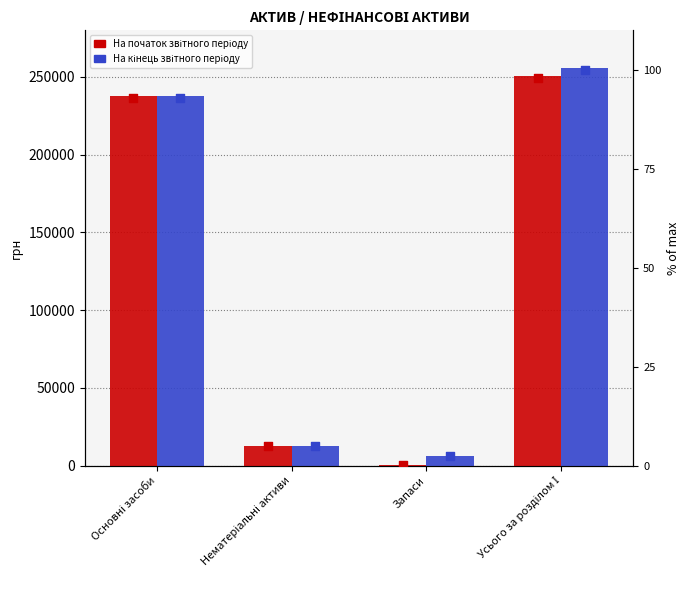

At how many categories does at least one series exceed 59362?

2